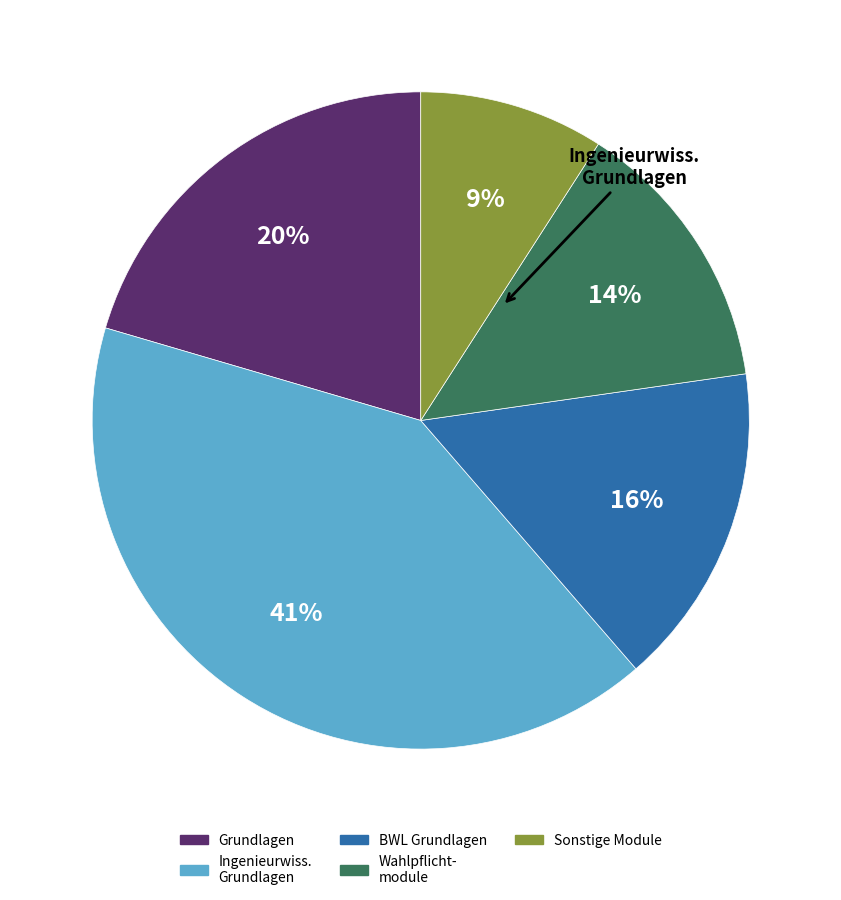

To the nearest percent, what is the difference between the largest and smallest slice percentages?

32%